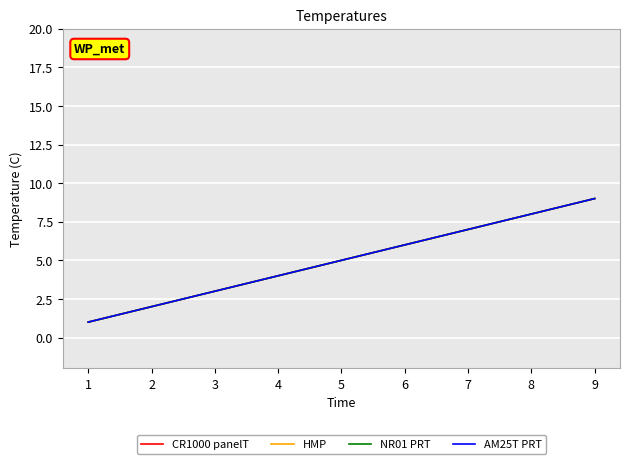

Reading left to right, extract all data points from this chart.

CR1000 panelT: 1	2	3	4	5	6	7	8	9
HMP: 1	2	3	4	5	6	7	8	9
NR01 PRT: 1	2	3	4	5	6	7	8	9
AM25T PRT: 1	2	3	4	5	6	7	8	9